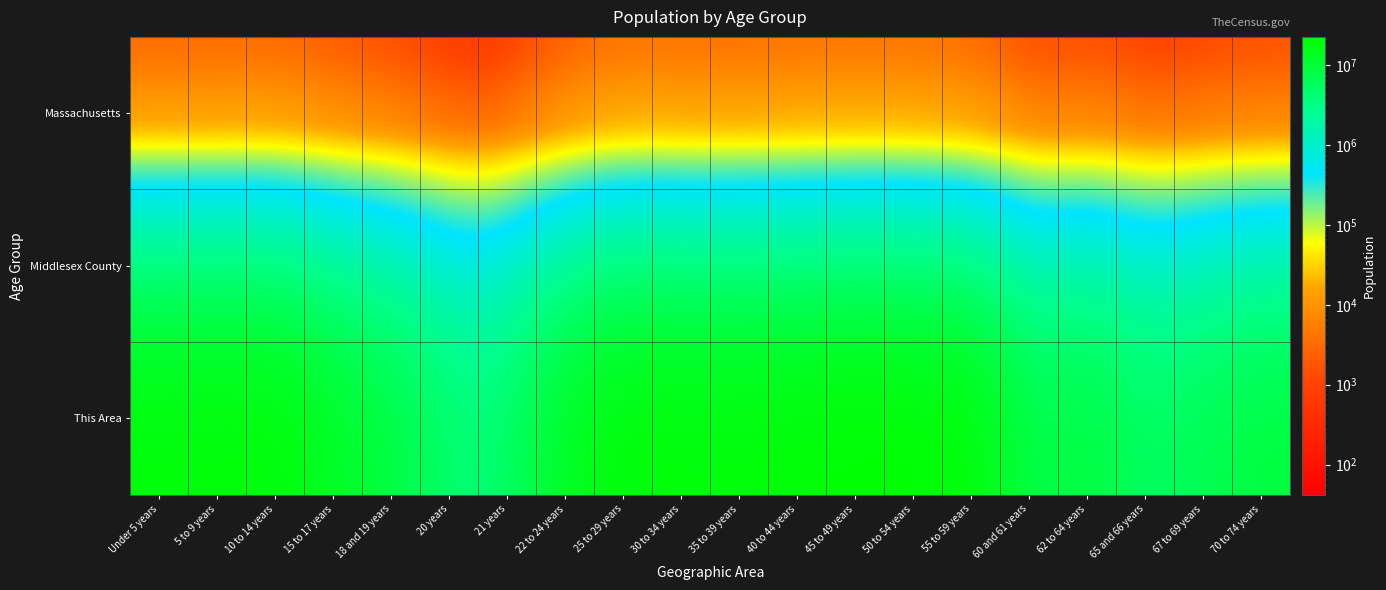

Reading left to right, list all the values displayed in this chart.

Massachusetts: Under 5 years=236	5 to 9 years=157	10 to 14 years=185	15 to 17 years=102	18 and 19 years=97	20 years=42	21 years=52	22 to 24 years=212	25 to 29 years=461	30 to 34 years=310	35 to 39 years=307	40 to 44 years=270	45 to 49 years=266	50 to 54 years=286	55 to 59 years=221	60 and 61 years=72	62 to 64 years=72	65 and 66 years=56	67 to 69 years=83	70 to 74 years=114
Middlesex County: Under 5 years=85671	5 to 9 years=87493	10 to 14 years=90446	15 to 17 years=56829	18 and 19 years=41544	20 years=19361	21 years=19361	22 to 24 years=63024	25 to 29 years=113746	30 to 34 years=104578	35 to 39 years=102073	40 to 44 years=110945	45 to 49 years=120213	50 to 54 years=112788	55 to 59 years=96663	60 and 61 years=34552	62 to 64 years=46783	65 and 66 years=24585	67 to 69 years=32433	70 to 74 years=42739
This Area: Under 5 years=20201362	5 to 9 years=20348657	10 to 14 years=20677194	15 to 17 years=12954254	18 and 19 years=9086089	20 years=4519129	21 years=4354294	22 to 24 years=12712576	25 to 29 years=21101849	30 to 34 years=19962099	35 to 39 years=20179642	40 to 44 years=20890964	45 to 49 years=22708591	50 to 54 years=22298125	55 to 59 years=19664805	60 and 61 years=7113727	62 to 64 years=9704197	65 and 66 years=5319902	67 to 69 years=7115361	70 to 74 years=9278166